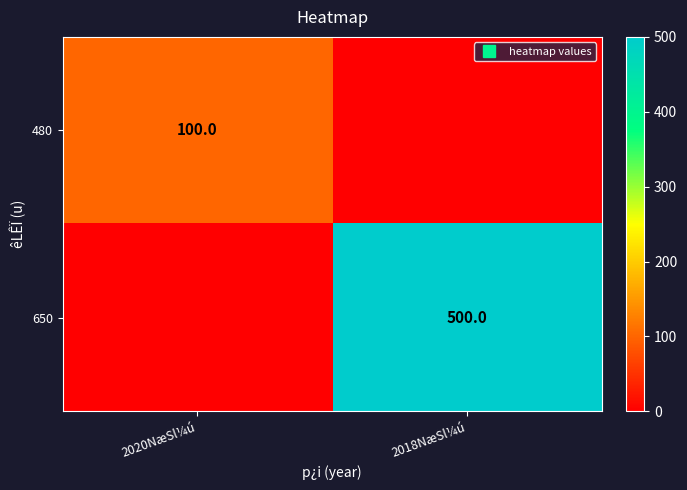

Where is 480 nearest to the value 50?

2020NæSl¼ú